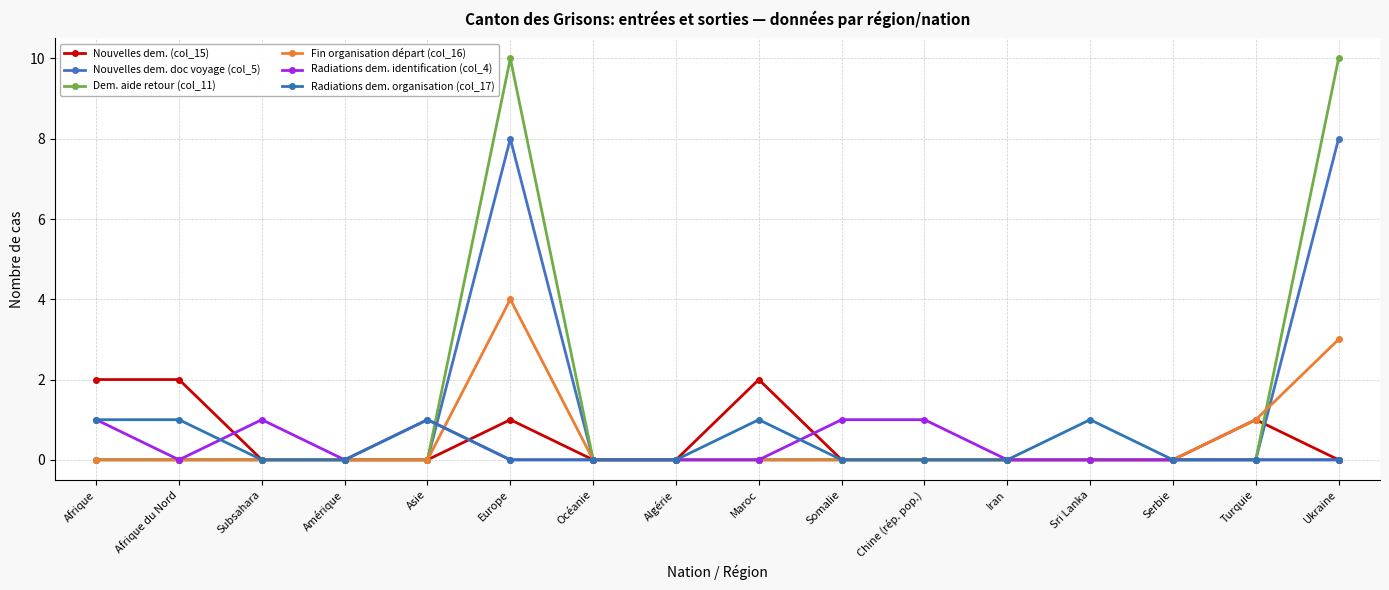

List the series in order of their peak value, lowest first.

Radiations dem. identification (col_4), Radiations dem. organisation (col_17), Nouvelles dem. (col_15), Fin organisation départ (col_16), Nouvelles dem. doc voyage (col_5), Dem. aide retour (col_11)